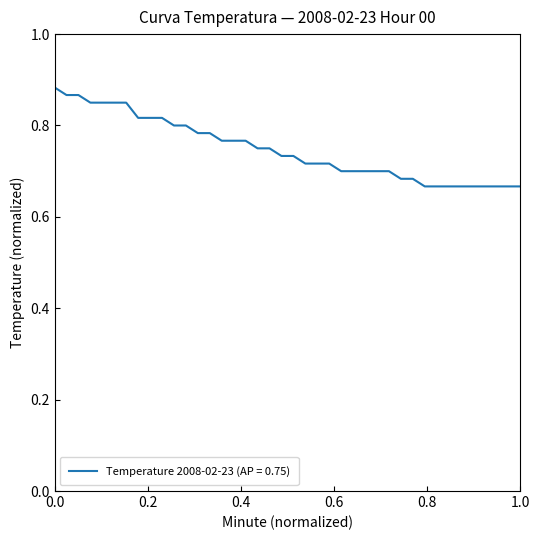

What is the difference between the maximum and minimum values?

0.2